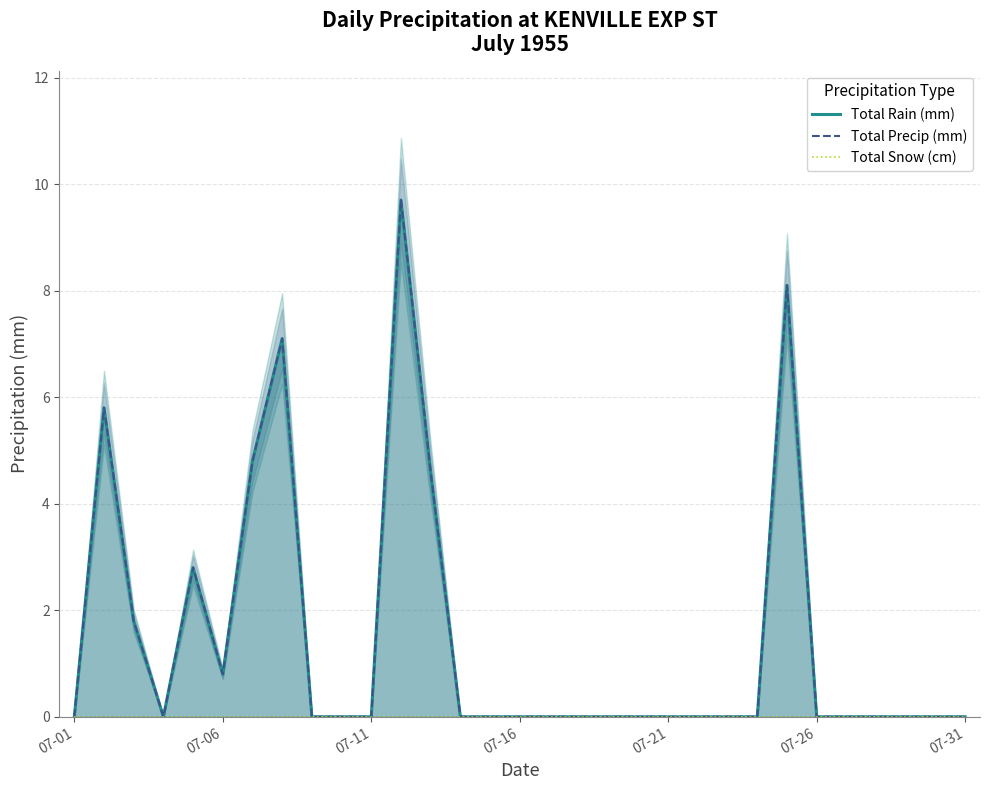

How many lines are shown in the chart?

3